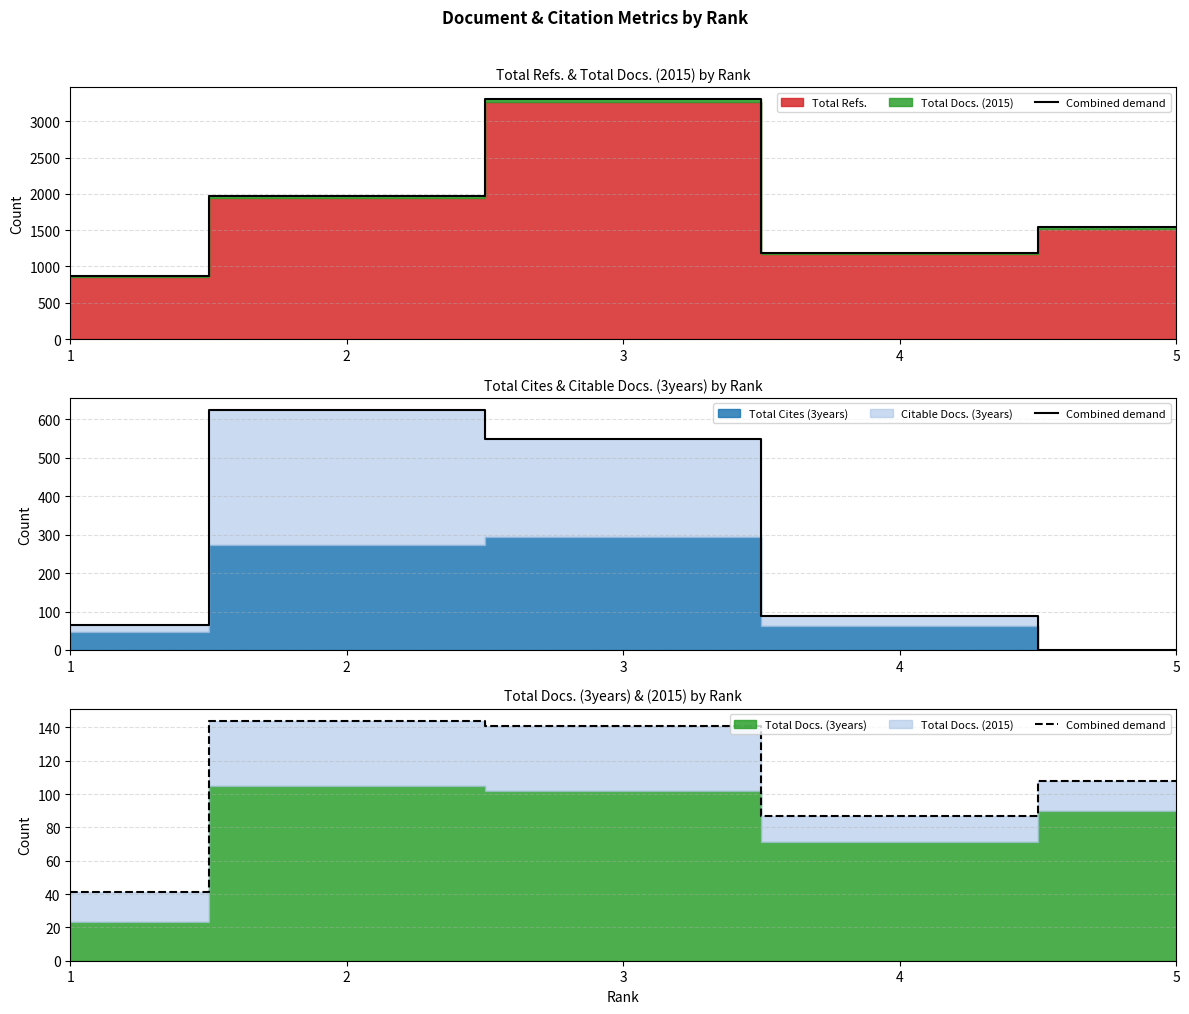

The chart shows a value of 41 at 1. True or false?

True